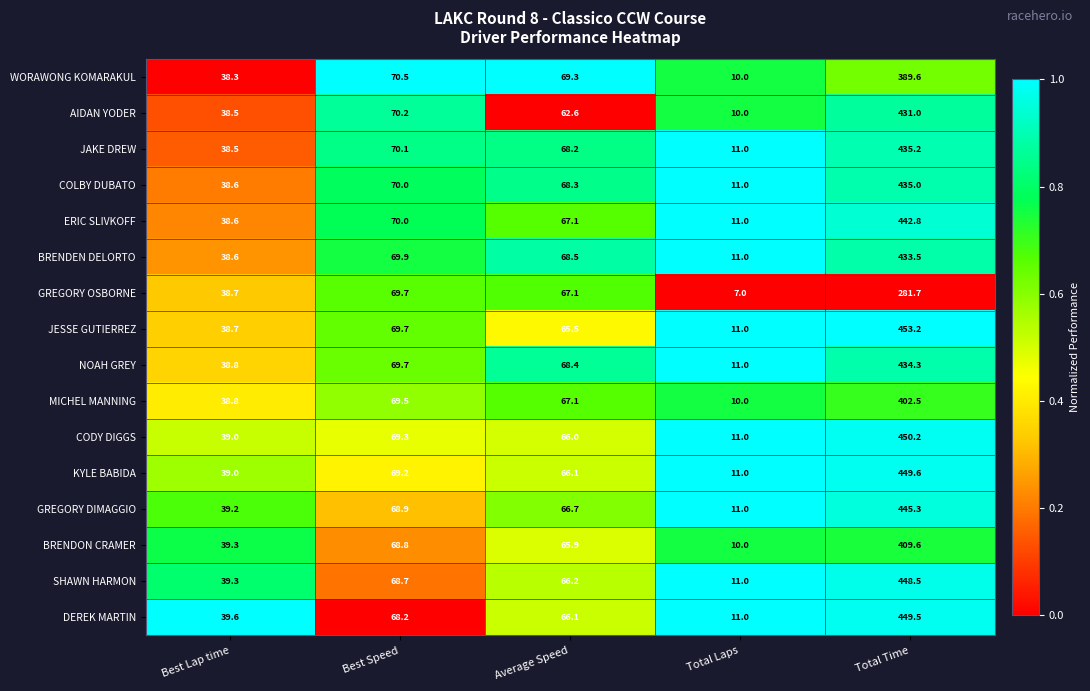

What is the maximum value shown in the chart?

453.2